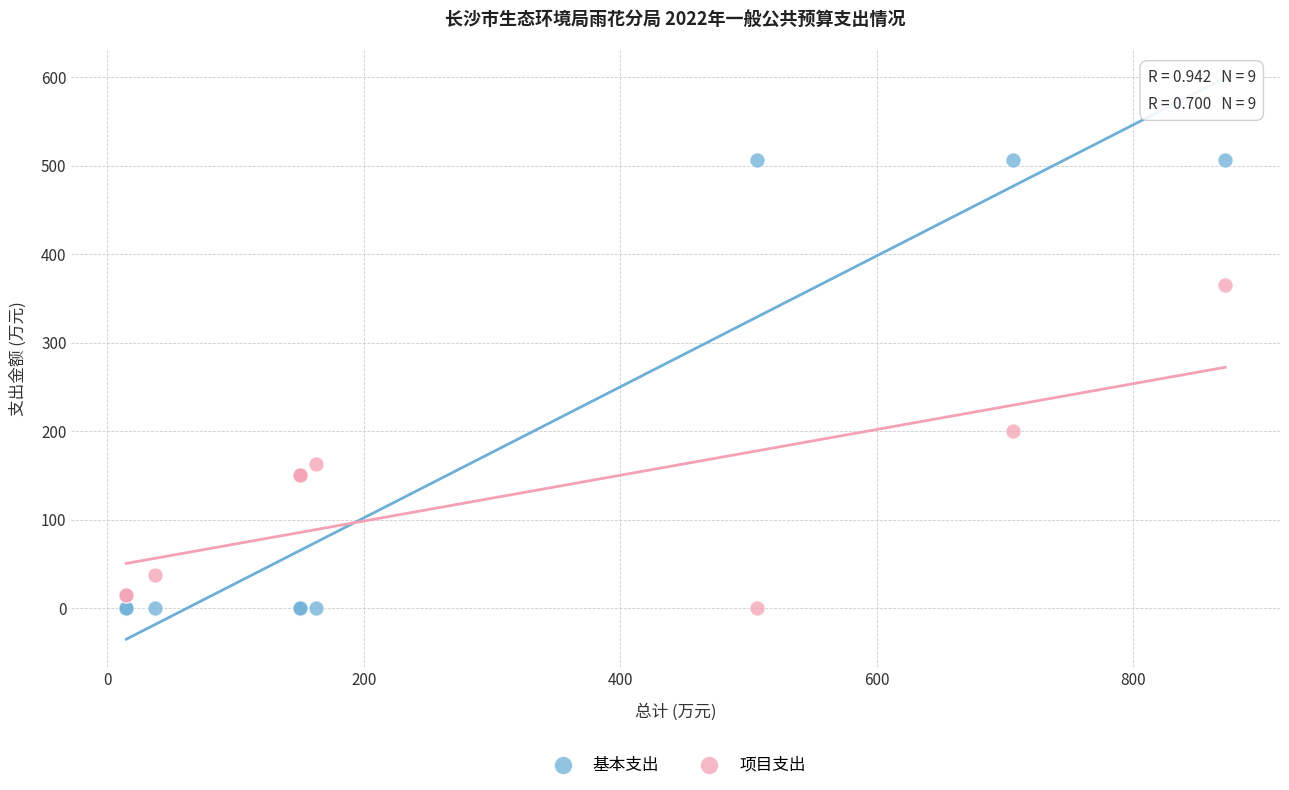

Across all series, what Y value is closest to 253?

200.0